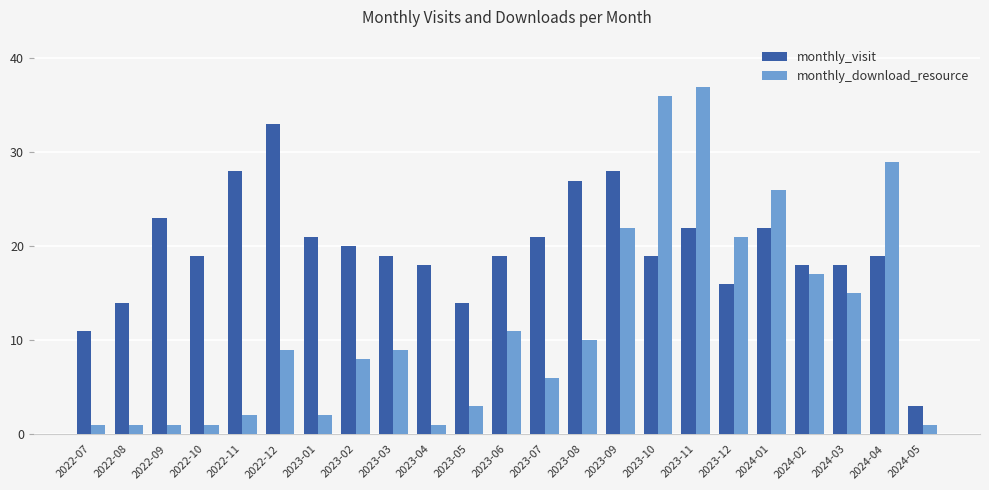

What is the value of the monthly_visit bar at the 1st from the left?

11